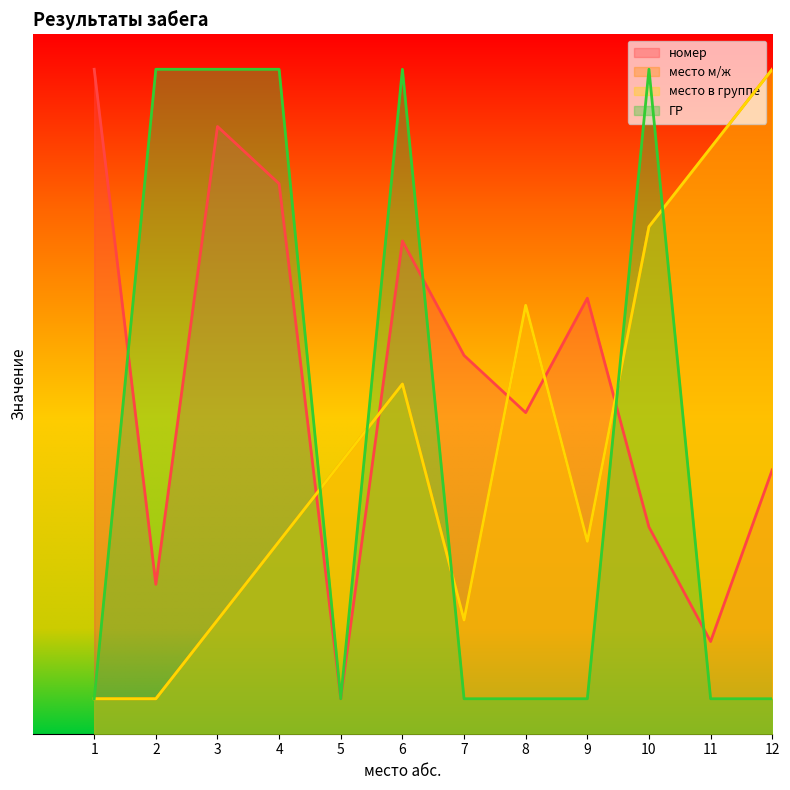

What is the sum of all номер values?

60.0